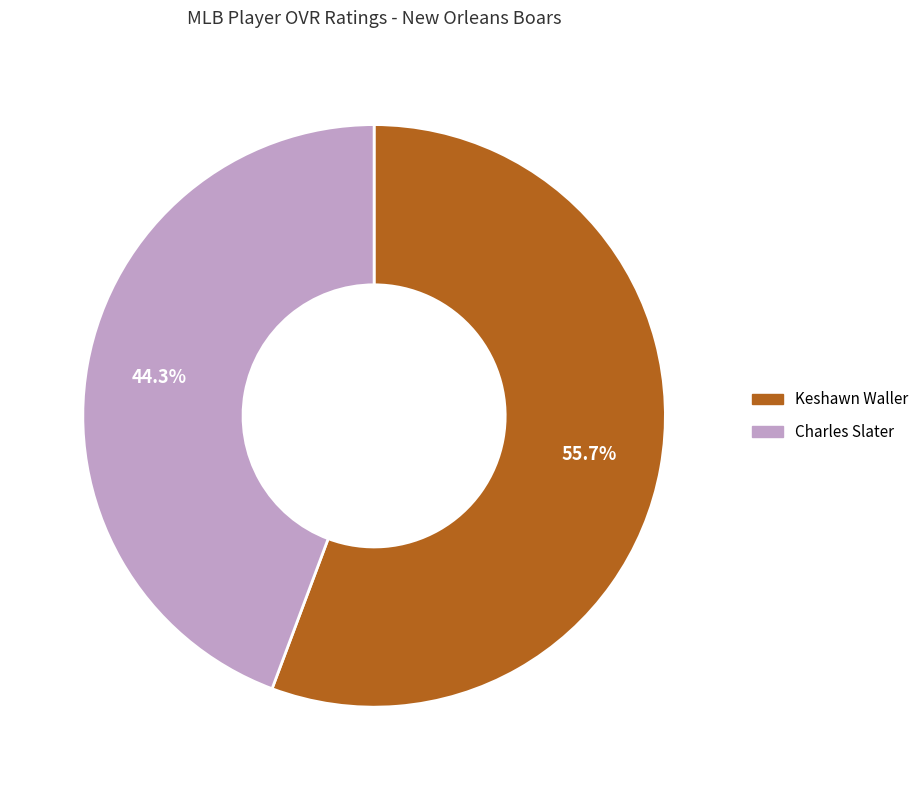

Is it true that Keshawn Waller is 48% of the pie?

False